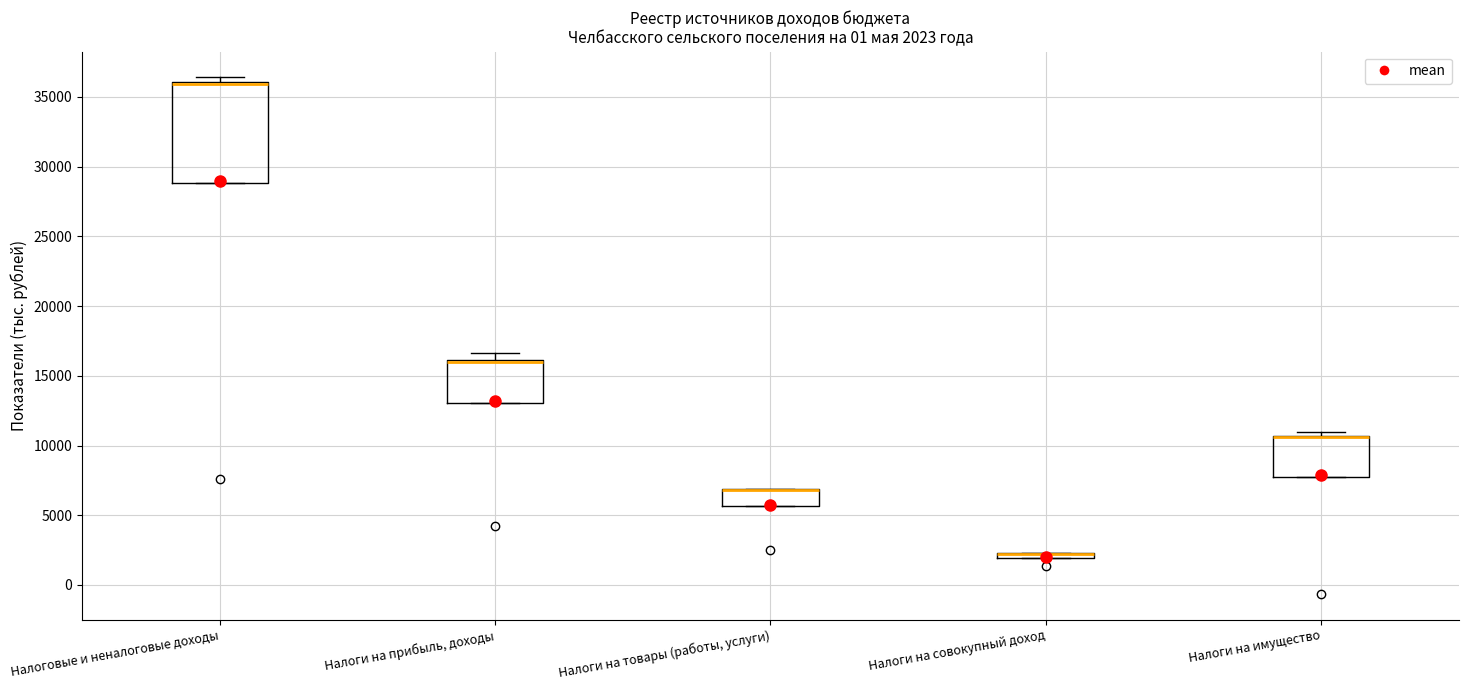

Which box is the tallest, from its lower edge to its upper edge?

Налоговые и неналоговые доходы